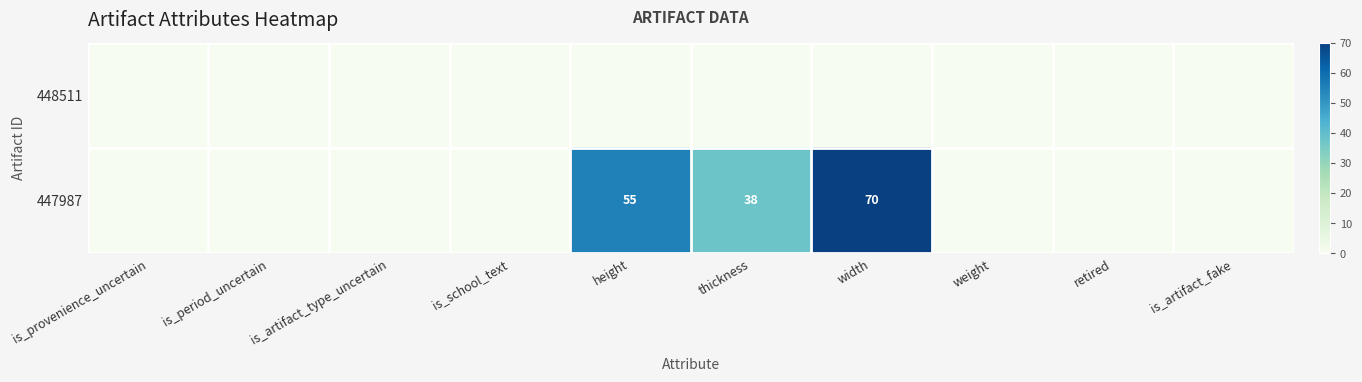

Is it true that 447987 equals 70 at width?

True